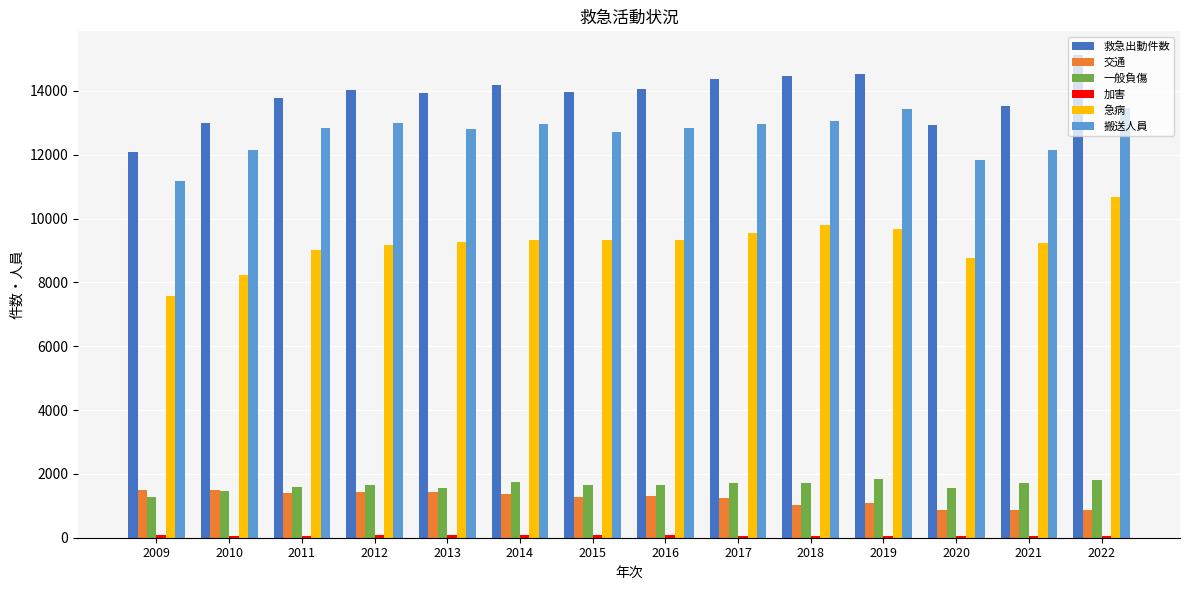

Which series has the largest total across all categories?

救急出動件数